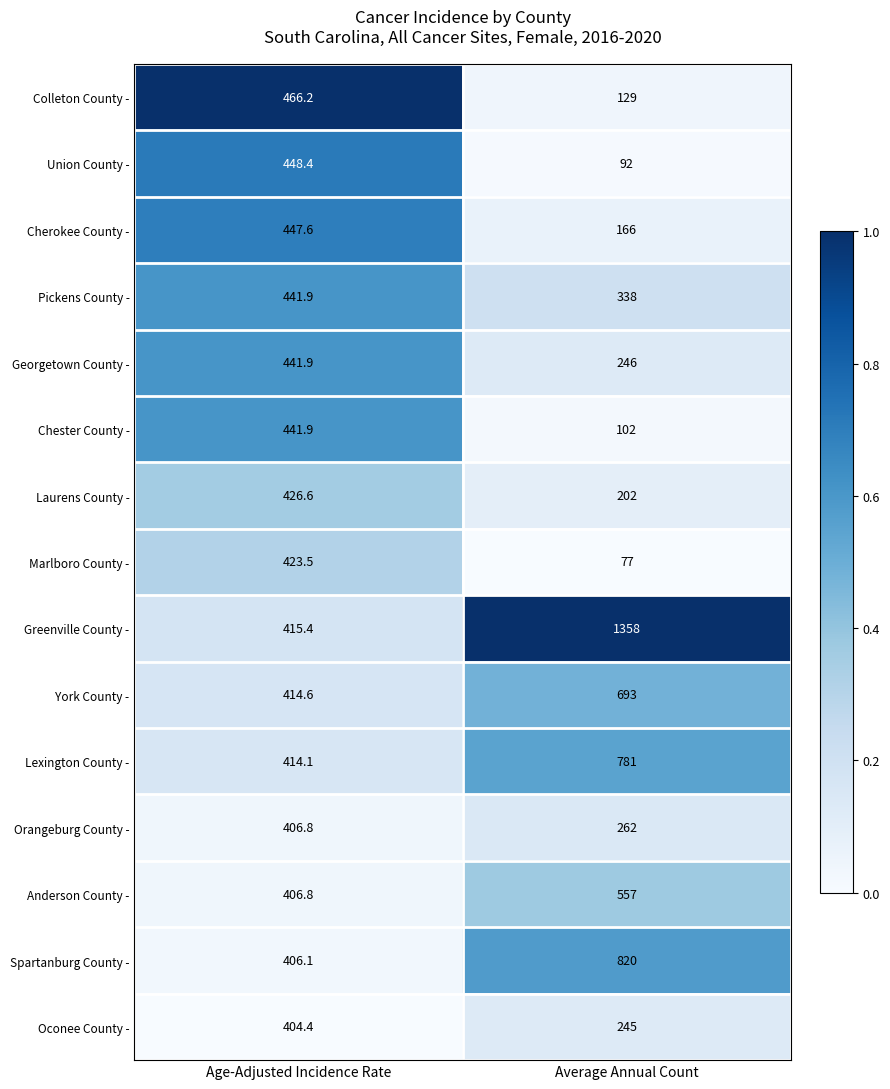

At Average Annual Count, list the series in order from smallest to largest.

Marlboro County -, Union County -, Chester County -, Colleton County -, Cherokee County -, Laurens County -, Oconee County -, Georgetown County -, Orangeburg County -, Pickens County -, Anderson County -, York County -, Lexington County -, Spartanburg County -, Greenville County -